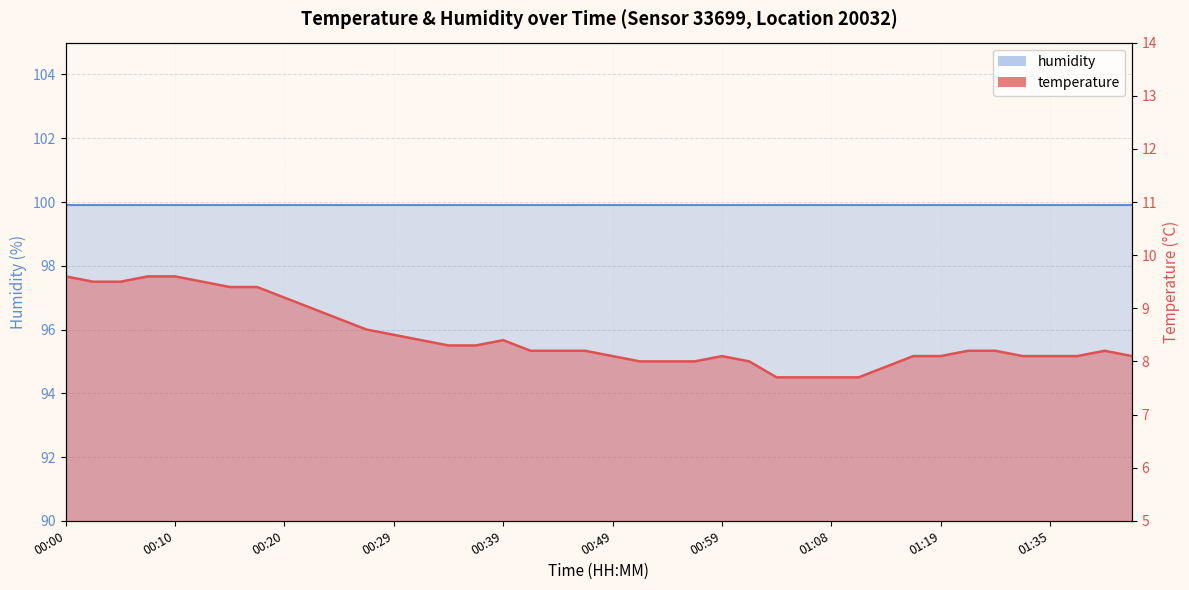

What is the difference between the second highest and minimum values?

1.9